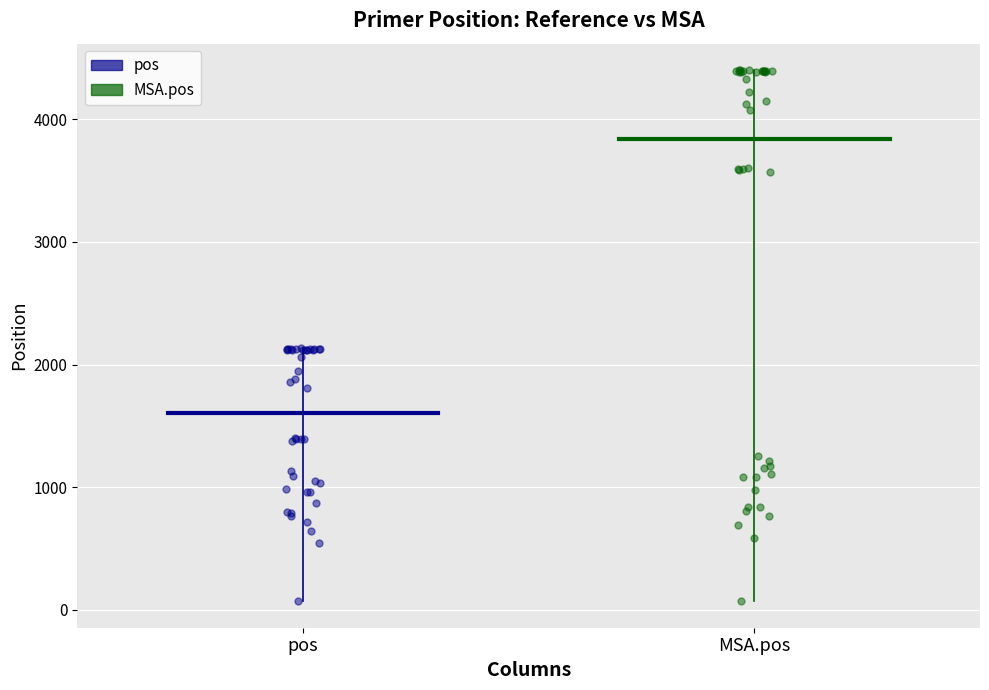

Which series reaches the maximum Y coordinate?

MSA.pos